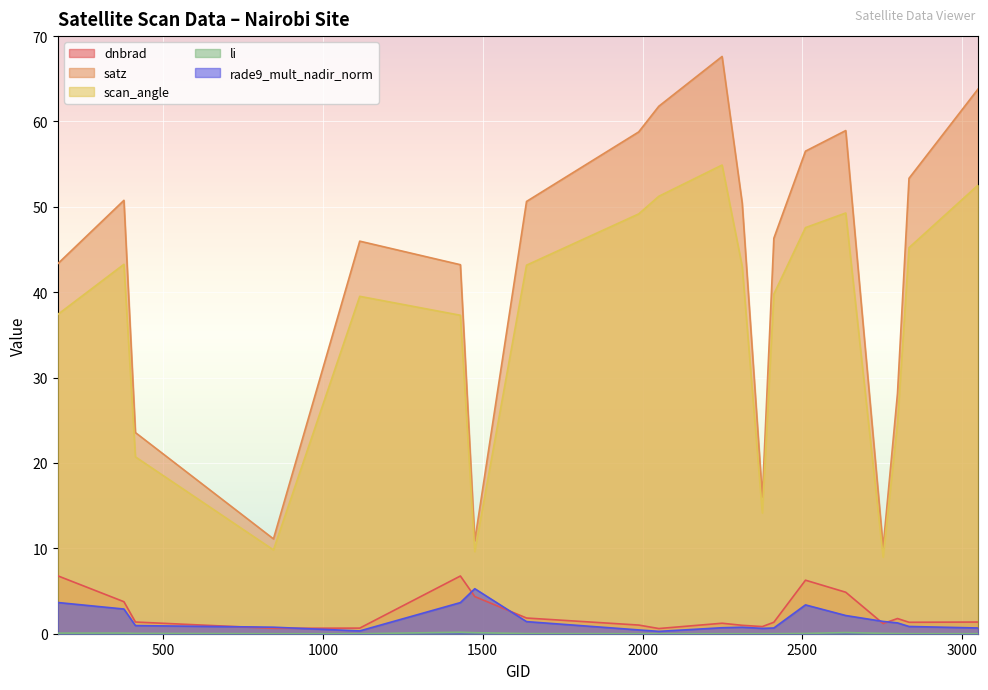

What is the highest value of the dnbrad series?

6.8